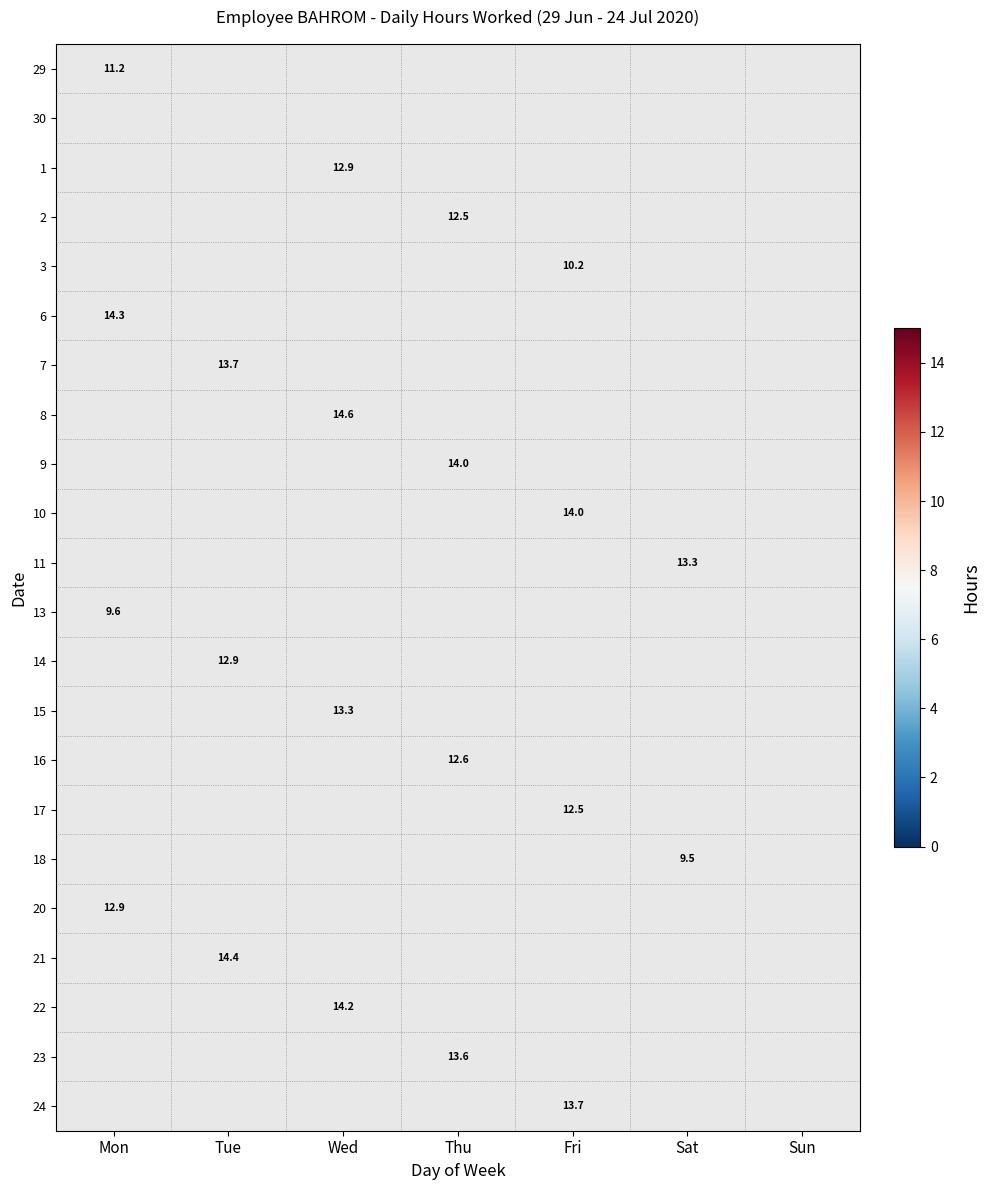

The 15 series shows 13.3 at Wed. True or false?

True